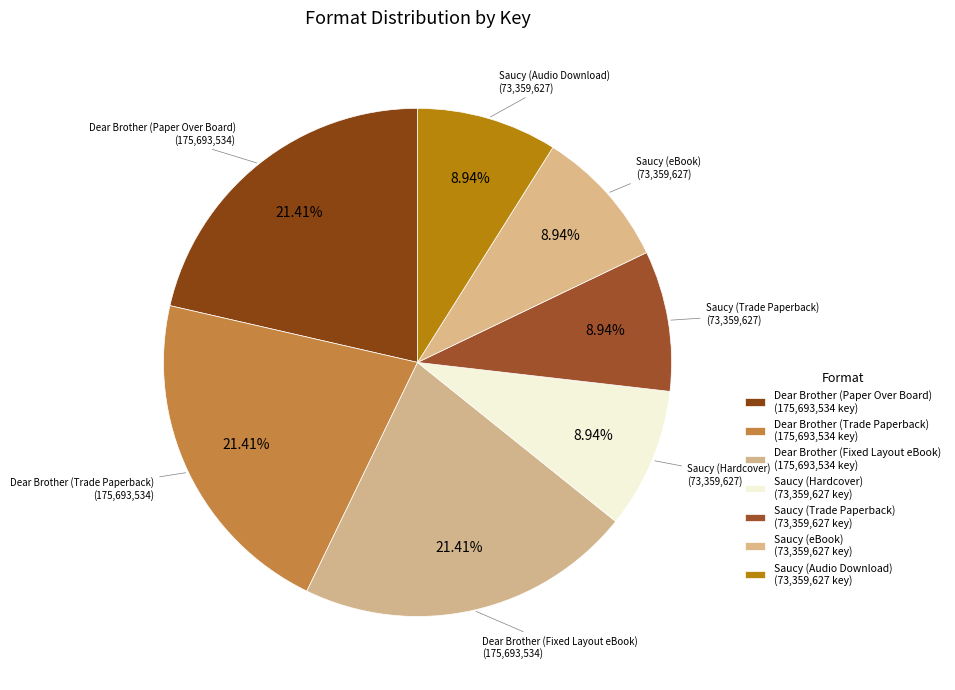

To the nearest percent, what is the average slice percentage?

14%